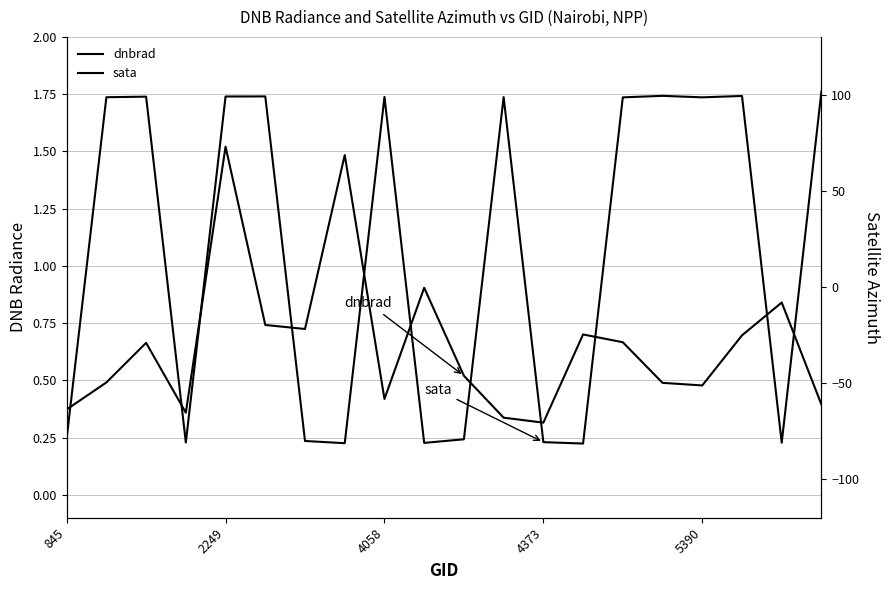

How many times do sata and dnbrad cross each other?

11